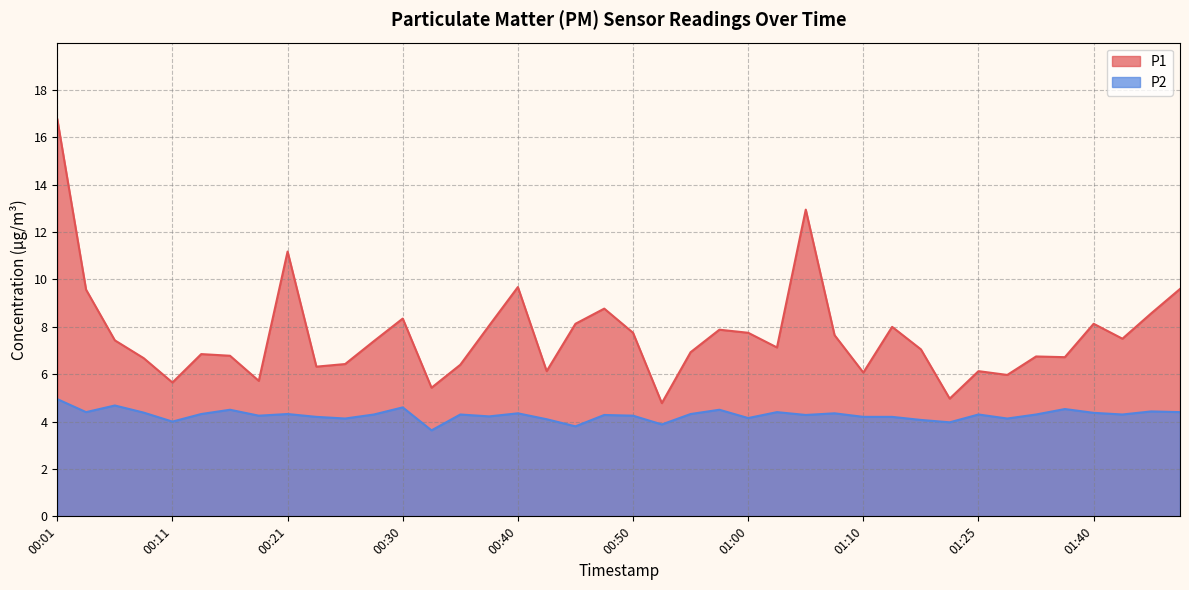

True or false: P2 and P1 intersect in this chart.

False